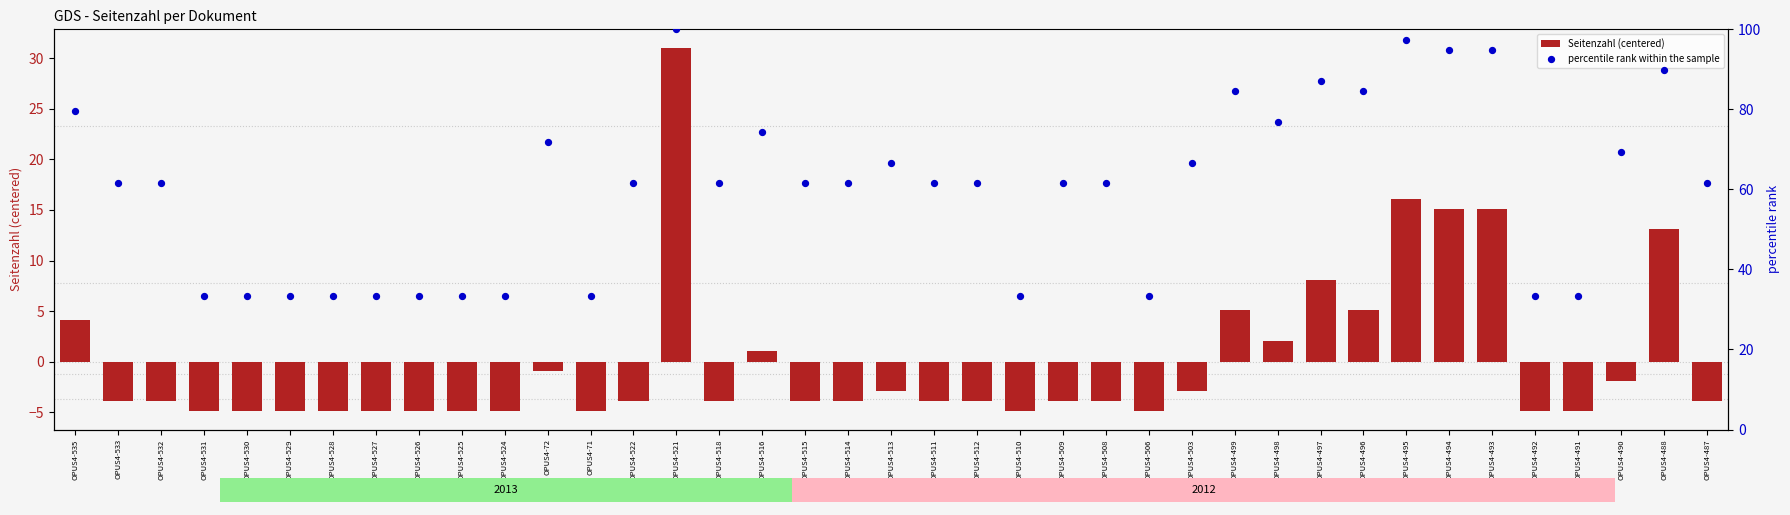

At which category is the sum across all series the highest?

OPUS4-521